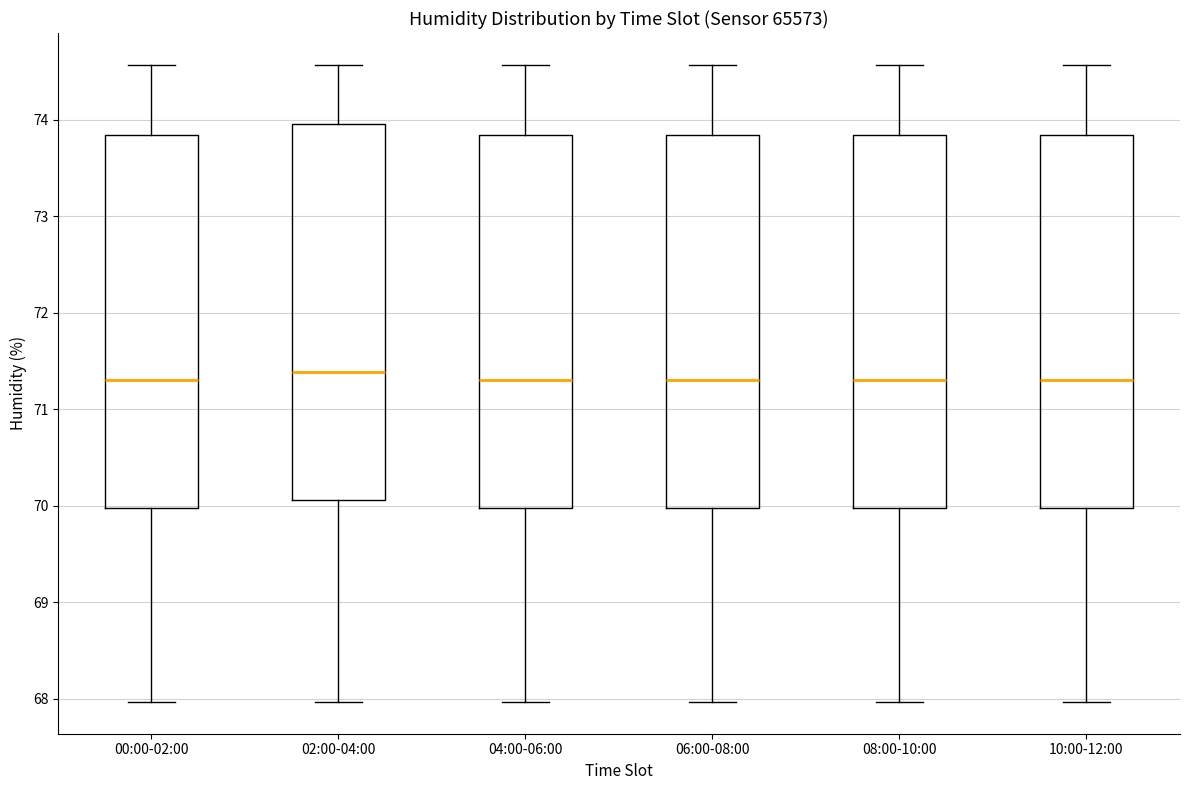

Reading left to right, read every box against the y-axis: the position of its median line, the range the box covers, and the ends of its whiskers. The values are not printed on the chart, so give them approximately, as read against the axis.

00:00-02:00: median 71.3, box 70.0 to 73.8, whiskers 68.0 to 74.6
02:00-04:00: median 71.4, box 70.1 to 74.0, whiskers 68.0 to 74.6
04:00-06:00: median 71.3, box 70.0 to 73.8, whiskers 68.0 to 74.6
06:00-08:00: median 71.3, box 70.0 to 73.8, whiskers 68.0 to 74.6
08:00-10:00: median 71.3, box 70.0 to 73.8, whiskers 68.0 to 74.6
10:00-12:00: median 71.3, box 70.0 to 73.8, whiskers 68.0 to 74.6